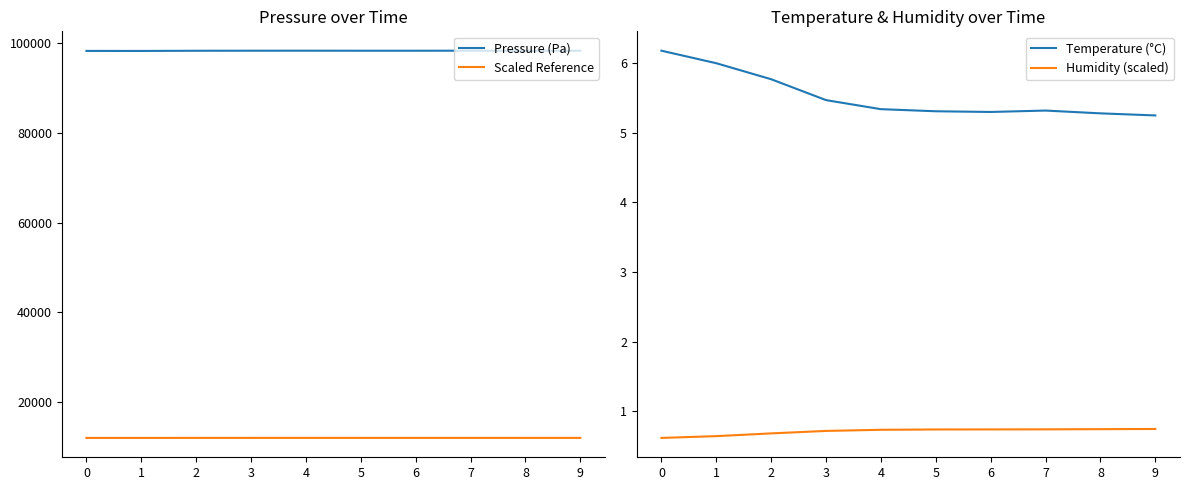

True or false: Scaled Reference and Pressure (Pa) intersect in this chart.

False